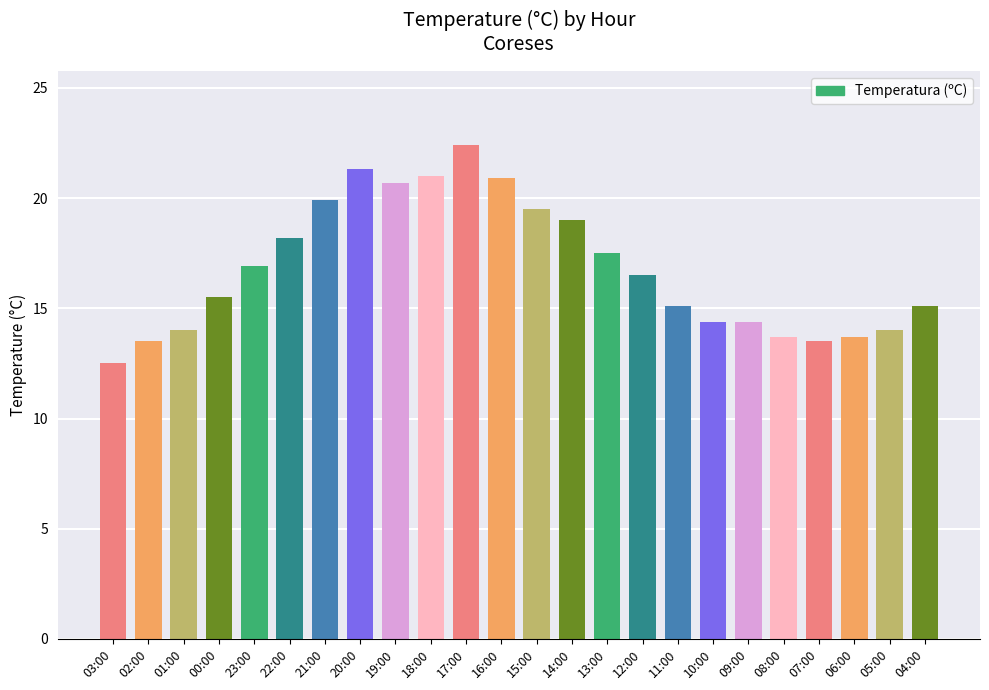

What is the greatest value displayed?

22.4